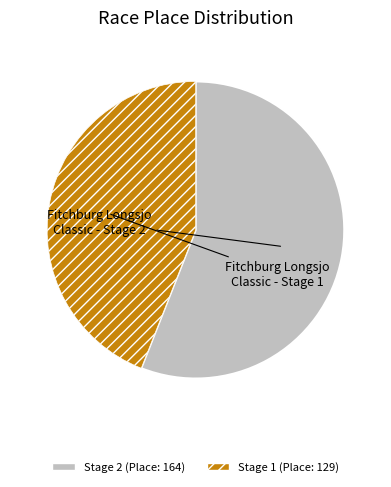

Is there any slice that represents more than half of the pie?

Yes